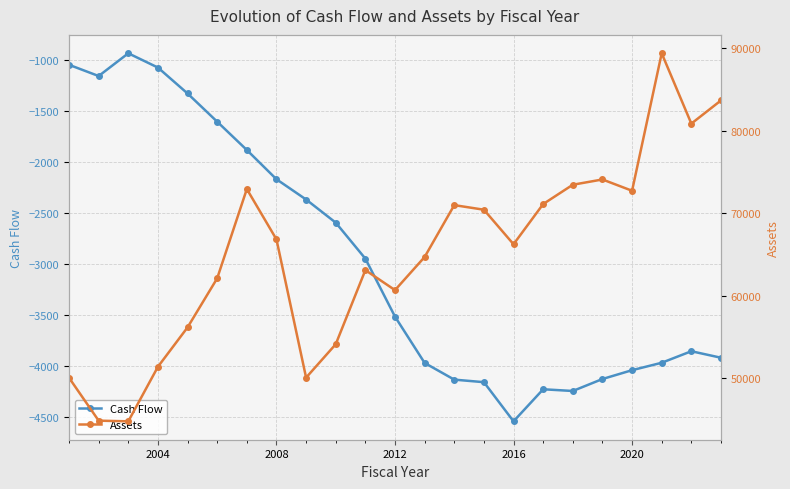

The value of Cash Flow at 2012 is -1237.7. True or false?

False